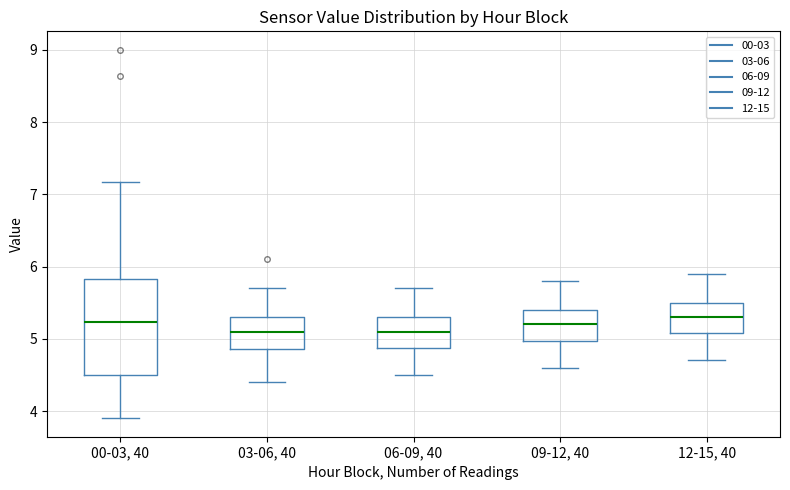

Reading left to right, read every box against the y-axis: the position of its median line, the range the box covers, and the ends of its whiskers. The values are not printed on the chart, so give them approximately, as read against the axis.

00-03, 40: median 5.2, box 4.5 to 5.8, whiskers 3.9 to 7.2
03-06, 40: median 5.1, box 4.9 to 5.3, whiskers 4.4 to 5.7
06-09, 40: median 5.1, box 4.9 to 5.3, whiskers 4.5 to 5.7
09-12, 40: median 5.2, box 5.0 to 5.4, whiskers 4.6 to 5.8
12-15, 40: median 5.3, box 5.1 to 5.5, whiskers 4.7 to 5.9